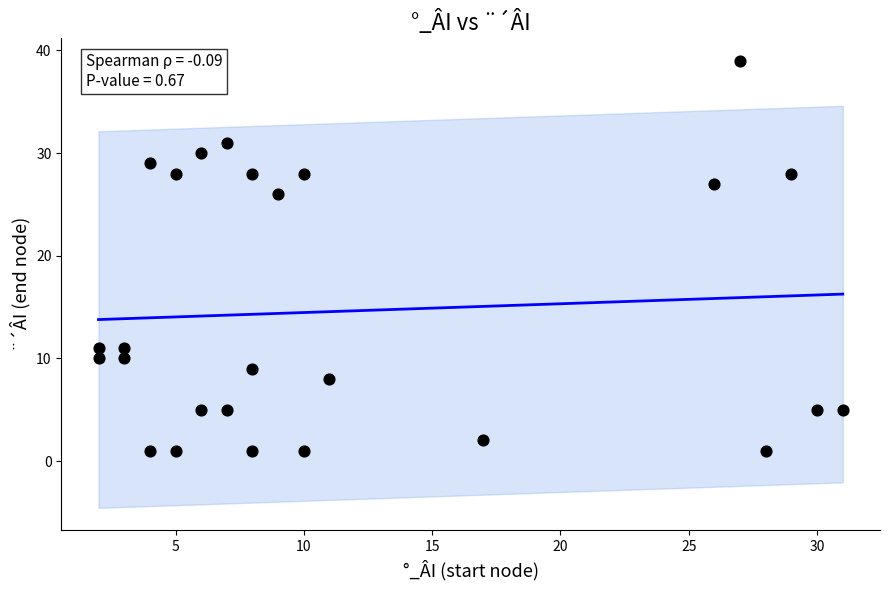

What Y value in the scatter plot is closest to 20?

26